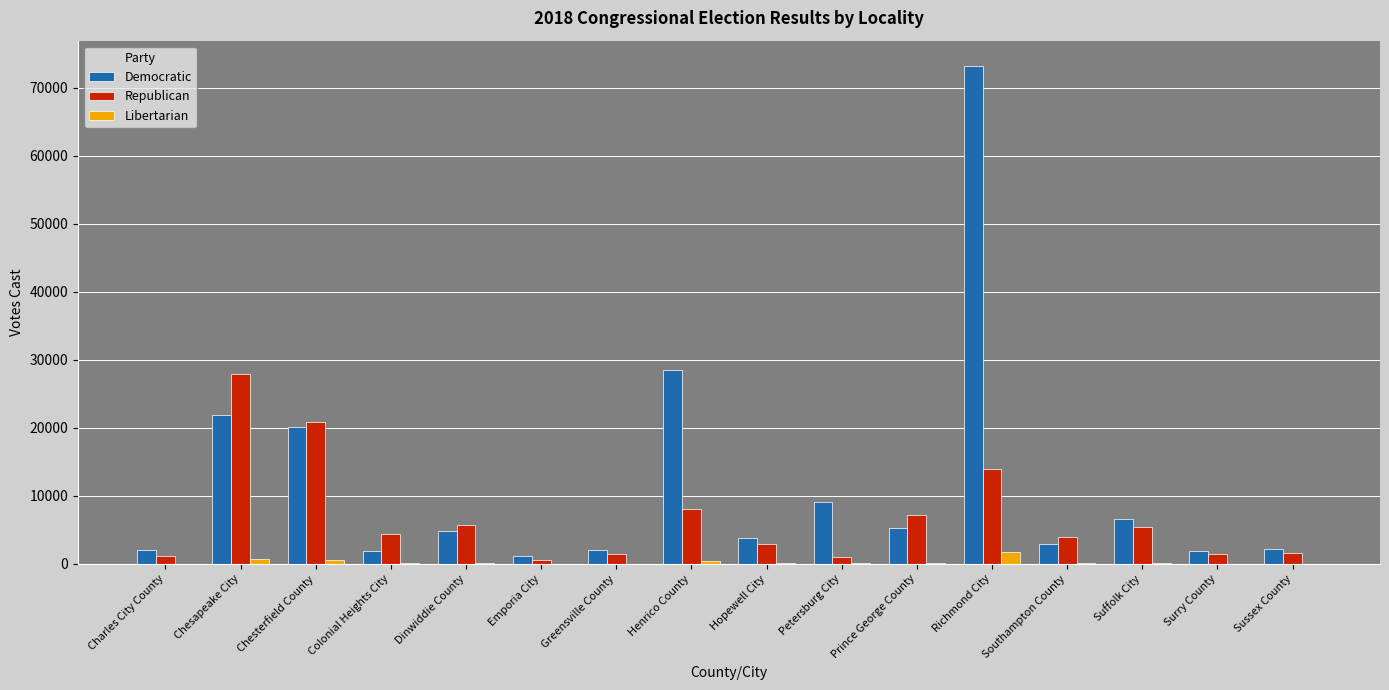

At which label is Democratic closest to 37196?

Henrico County